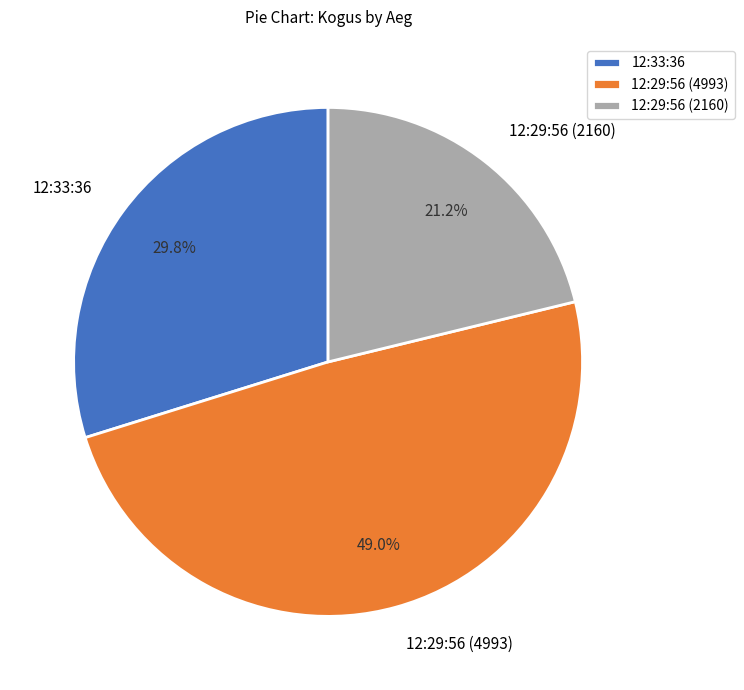

Is there a majority slice in this chart?

No